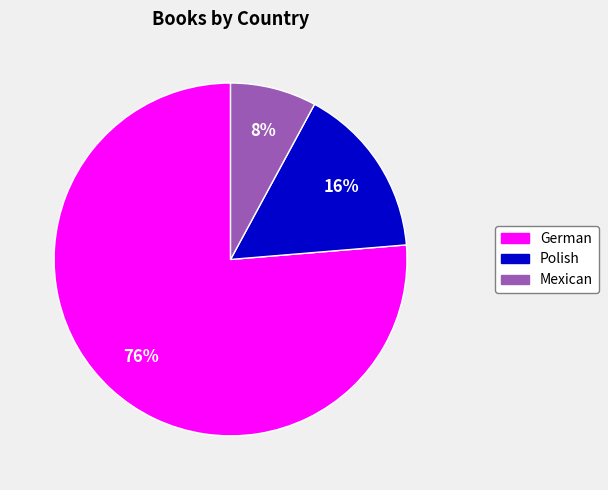

How many segments does this pie chart have?

3